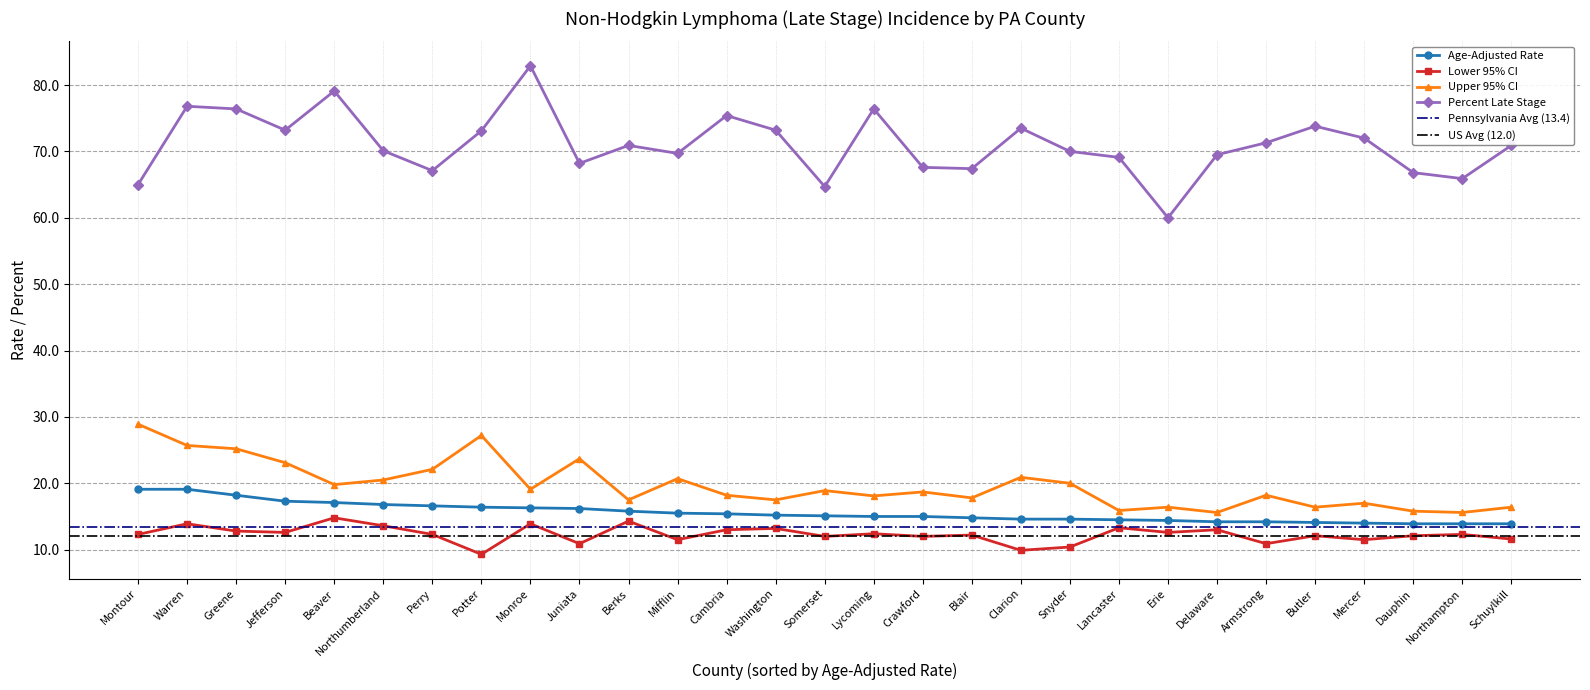

True or false: Percent Late Stage and Age-Adjusted Rate intersect in this chart.

False